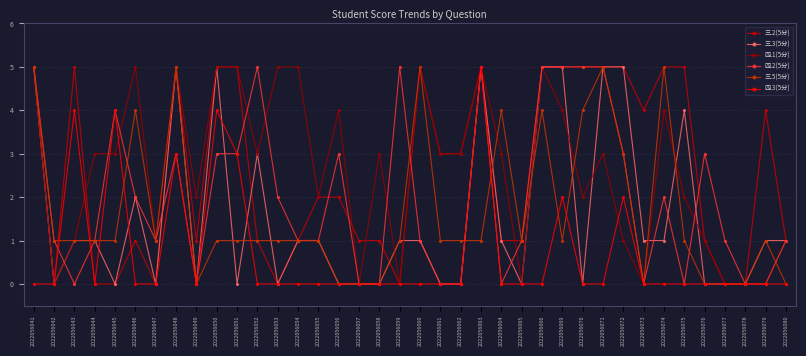

What are all the series names shown in the legend?

三.2(5分), 三.3(5分), 四.1(5分), 四.2(5分), 三.5(5分), 四.3(5分)